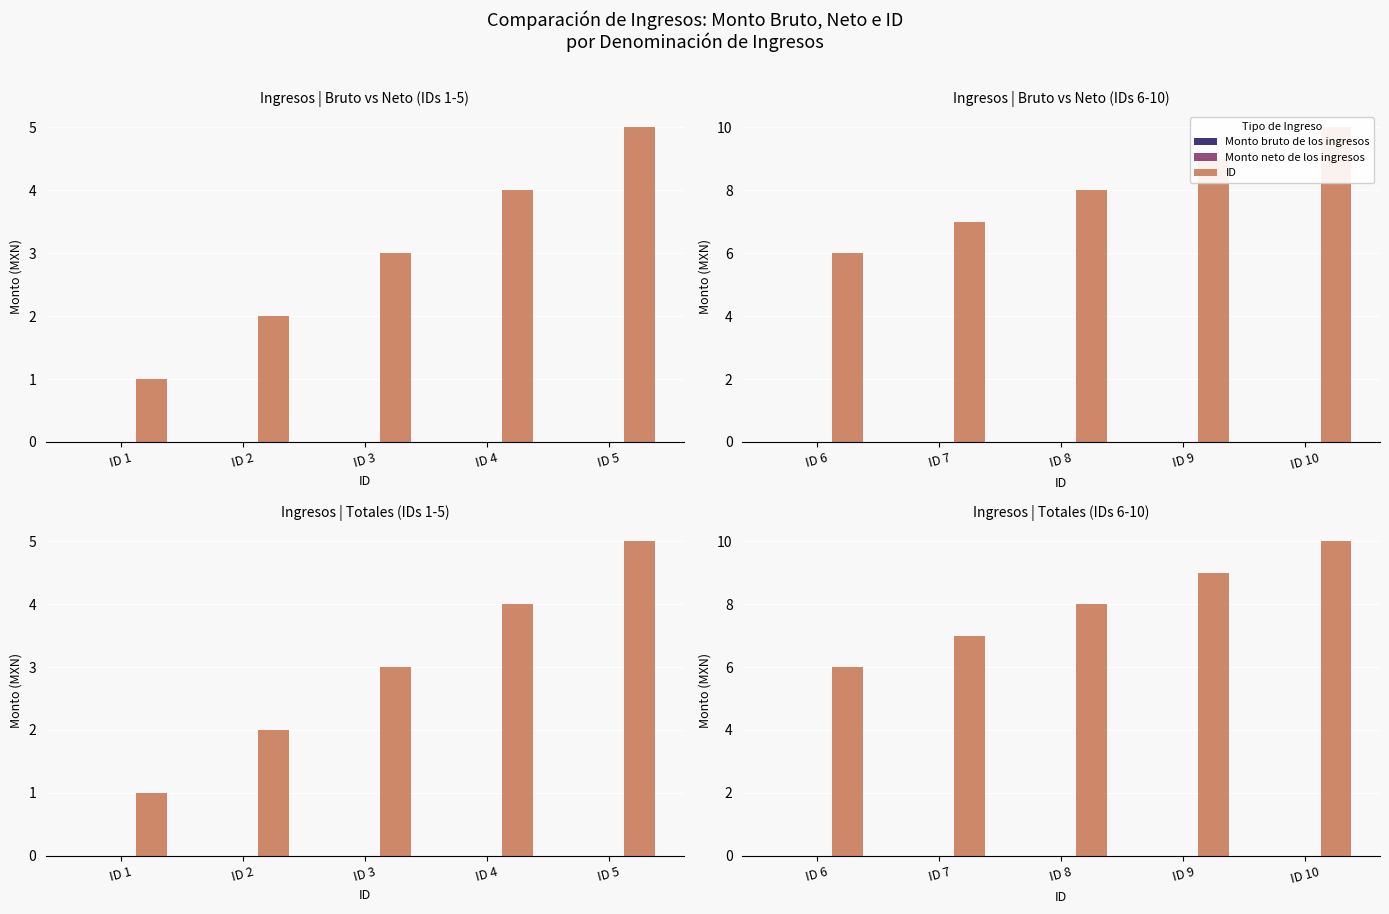

What is the value of the ID bar at the 4th from the left?

9